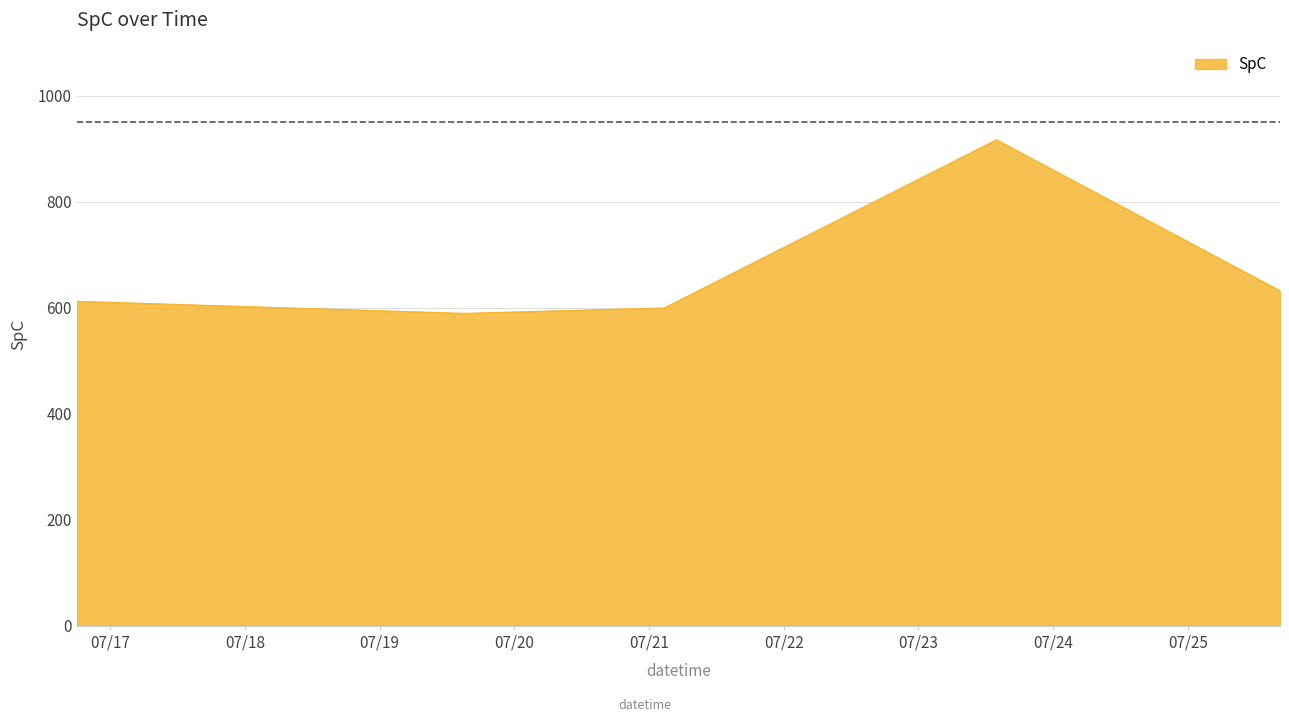

What is the maximum value shown in the chart?

916.8